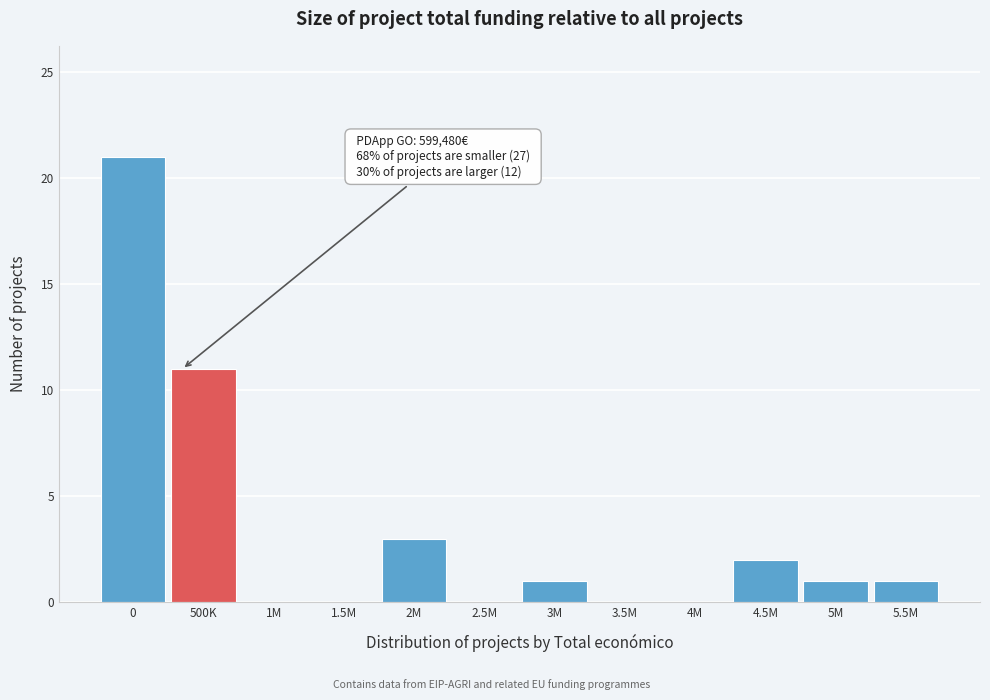

Reading left to right, transcribe all the data shown in this chart.

0=21	500K=11	1M=0	1.5M=0	2M=3	2.5M=0	3M=1	3.5M=0	4M=0	4.5M=2	5M=1	5.5M=1